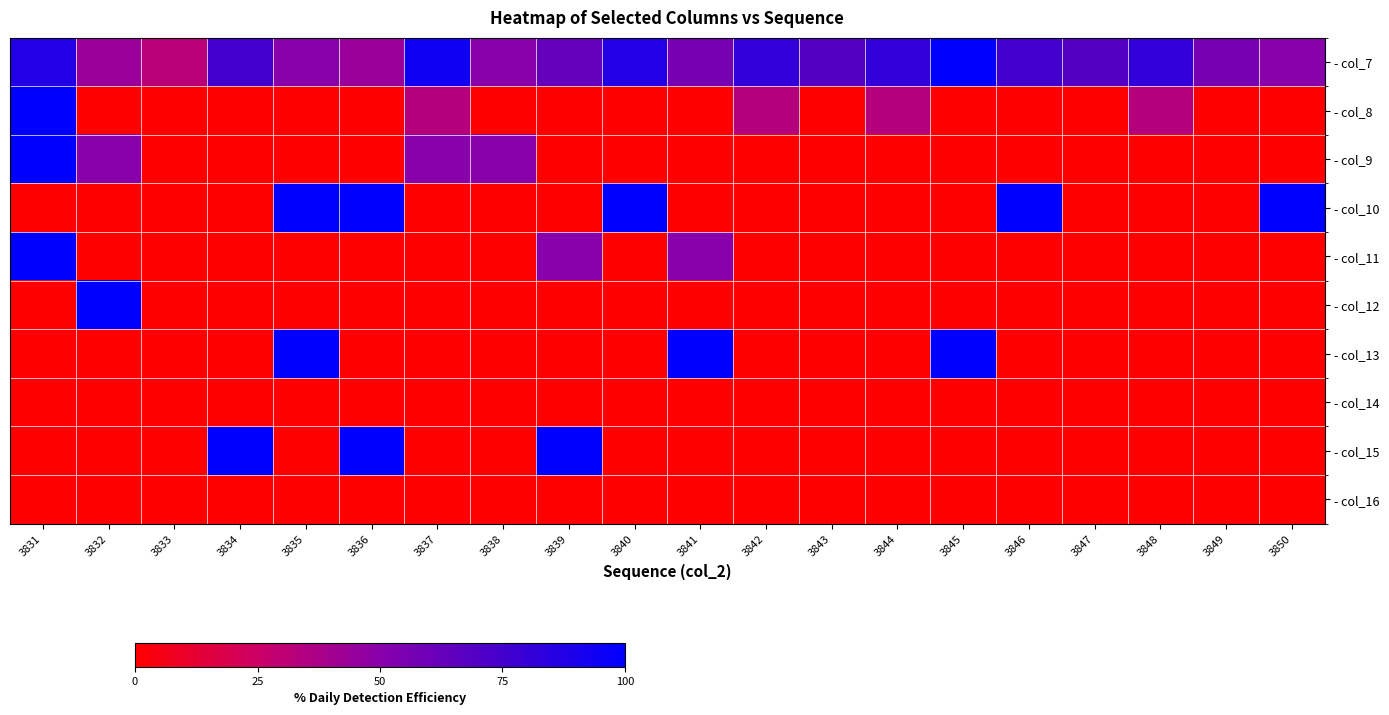

What is the maximum value shown in the chart?

100.0